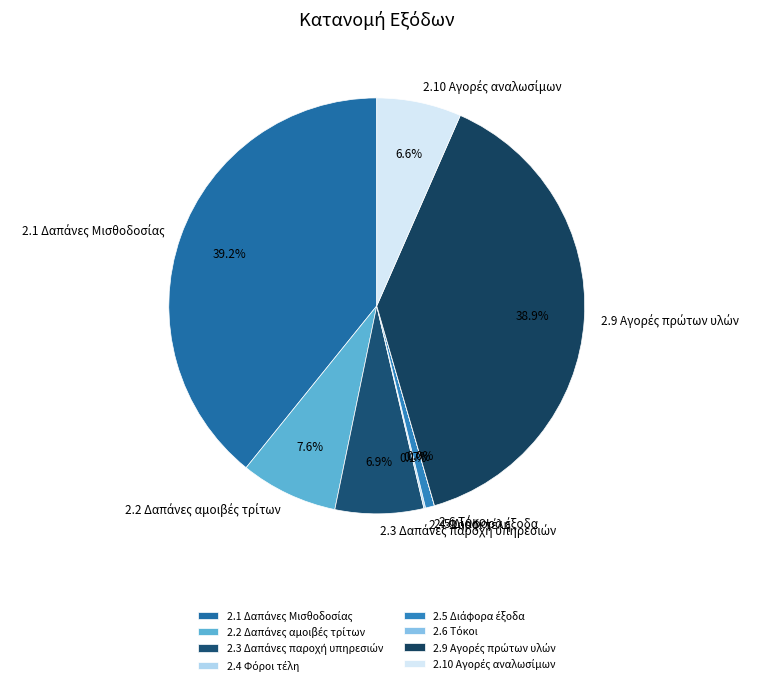

Does any single category account for the majority?

No